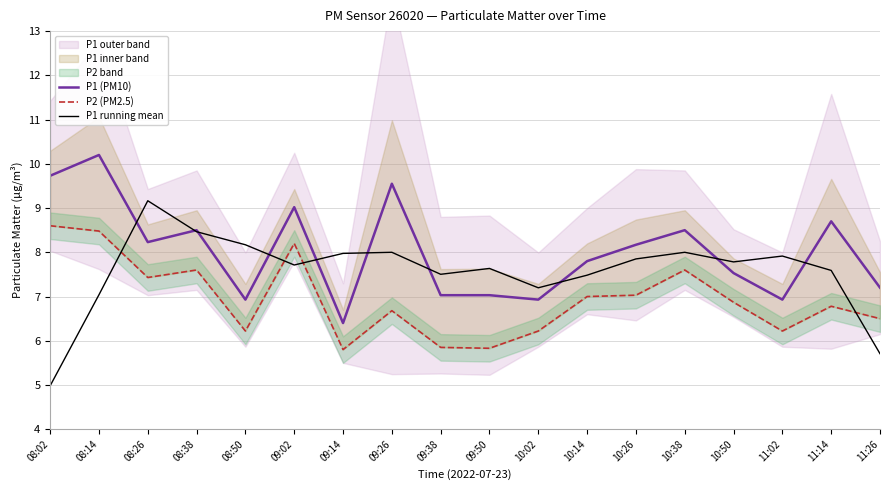

True or false: P1 running mean has more than 1 interior local peaks.

True